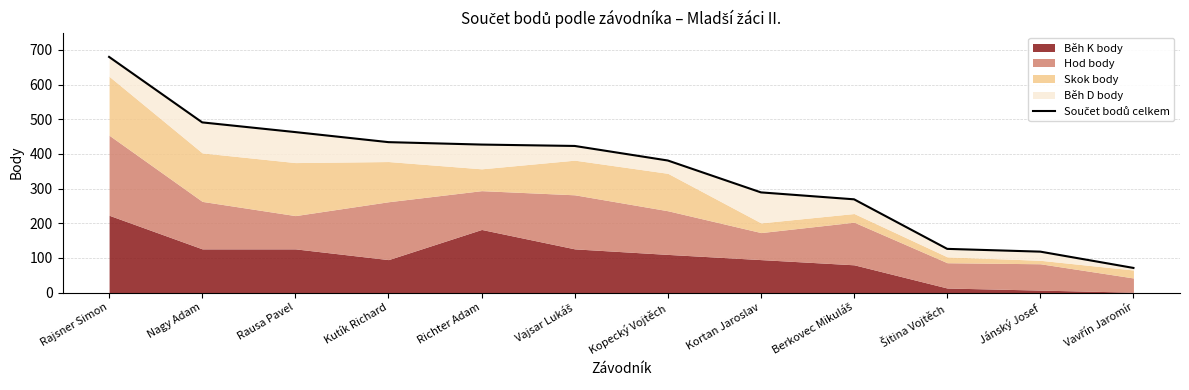

How many lines are shown in the chart?

1